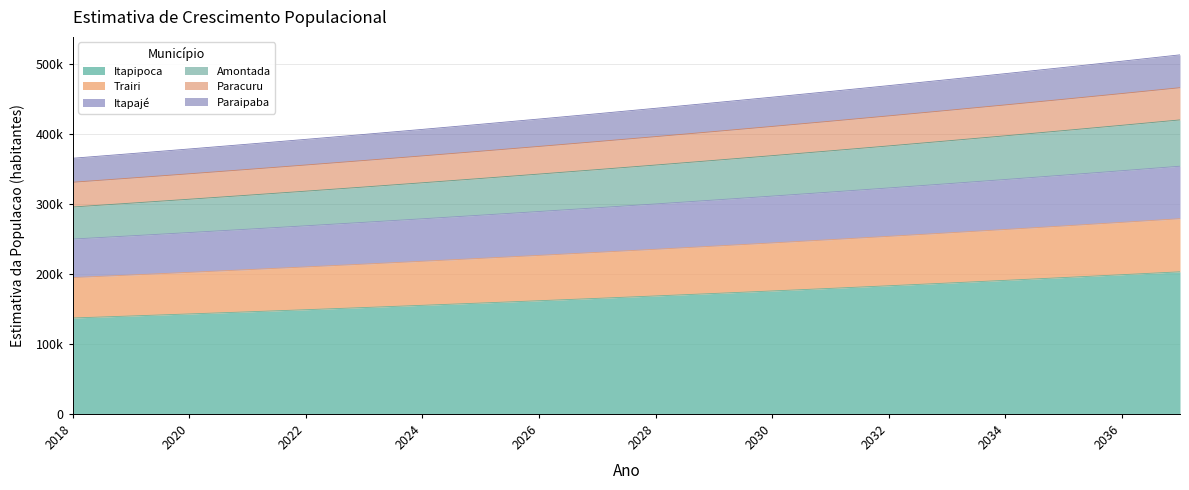

List the labels in order of Paraipaba value, smallest first.

2018, 2019, 2020, 2021, 2022, 2023, 2024, 2025, 2026, 2027, 2028, 2029, 2030, 2031, 2032, 2033, 2034, 2035, 2036, 2037